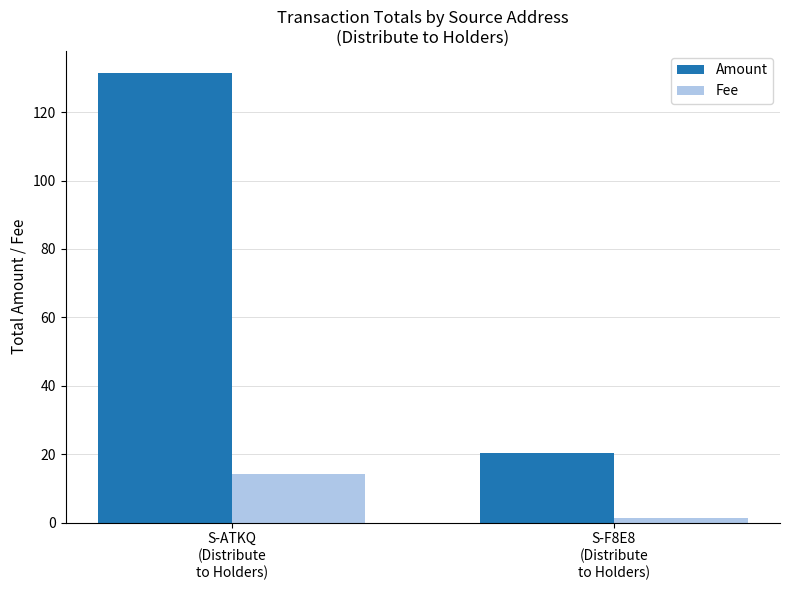

What is the label of the 2nd bar from the right?

S-ATKQ
(Distribute
to Holders)